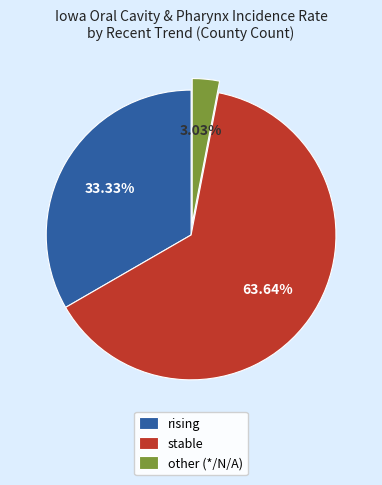

Is it true that other is 3% of the pie?

True